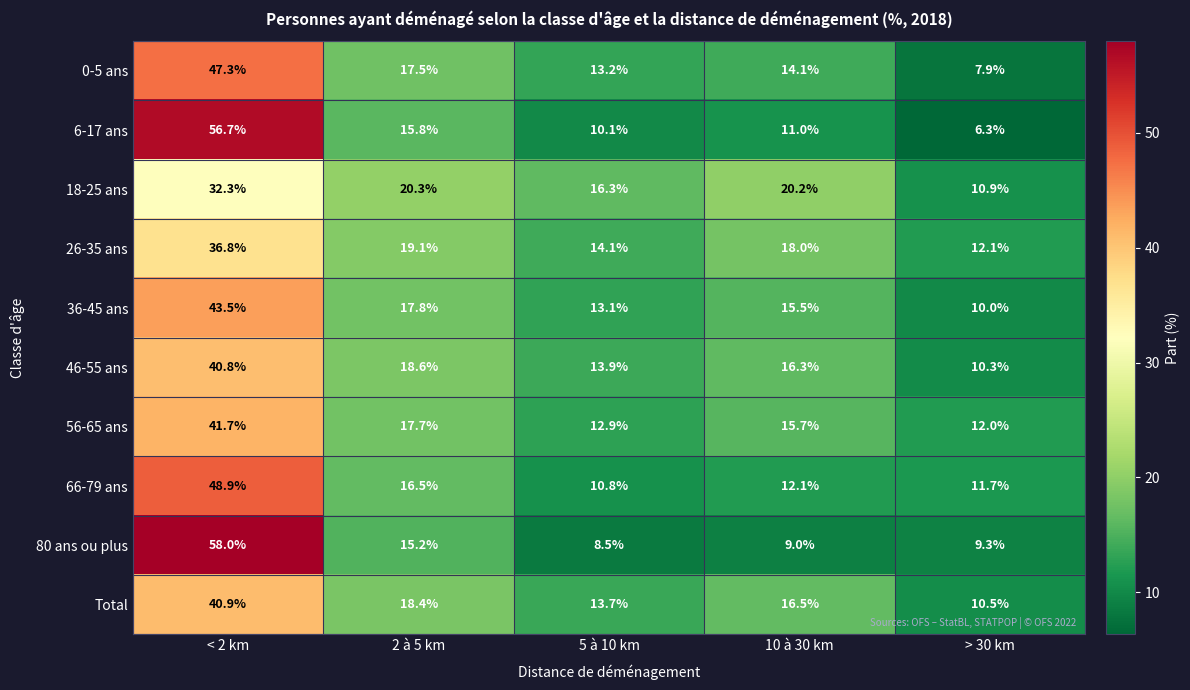

Rank the series by their maximum value, from highest to lowest.

80 ans ou plus, 6-17 ans, 66-79 ans, 0-5 ans, 36-45 ans, 56-65 ans, Total, 46-55 ans, 26-35 ans, 18-25 ans